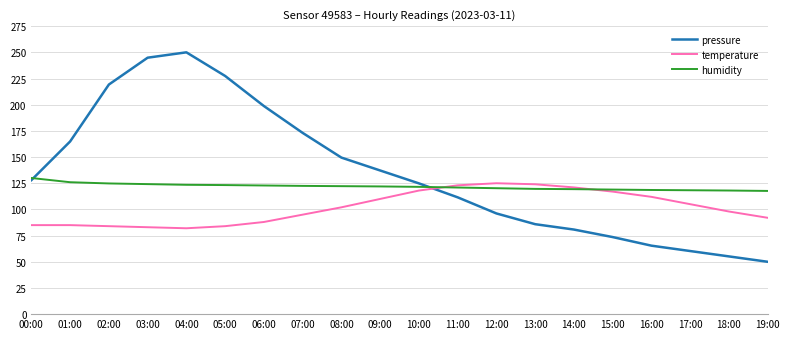

List the series in order of their overall mean, highest first.

pressure, humidity, temperature